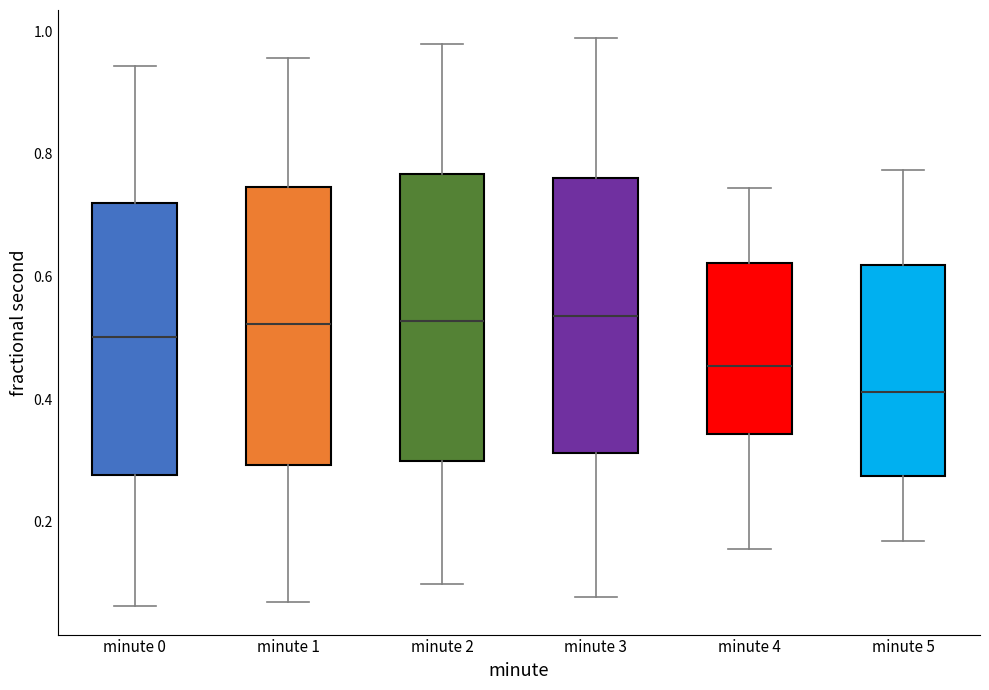

Reading left to right, read every box against the y-axis: the position of its median line, the range the box covers, and the ends of its whiskers. The values are not printed on the chart, so give them approximately, as read against the axis.

minute 0: median 0.50, box 0.28 to 0.72, whiskers 0.06 to 0.94
minute 1: median 0.52, box 0.30 to 0.74, whiskers 0.06 to 0.96
minute 2: median 0.52, box 0.30 to 0.76, whiskers 0.10 to 0.98
minute 3: median 0.54, box 0.32 to 0.76, whiskers 0.08 to 0.98
minute 4: median 0.46, box 0.34 to 0.62, whiskers 0.16 to 0.74
minute 5: median 0.42, box 0.28 to 0.62, whiskers 0.16 to 0.78